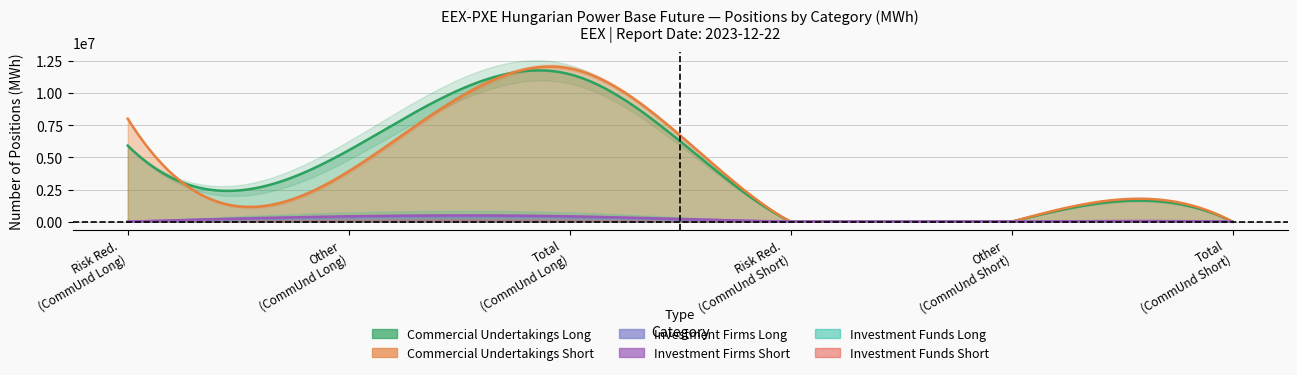

How many times do Commercial Undertakings Long and Commercial Undertakings Short cross each other?

2